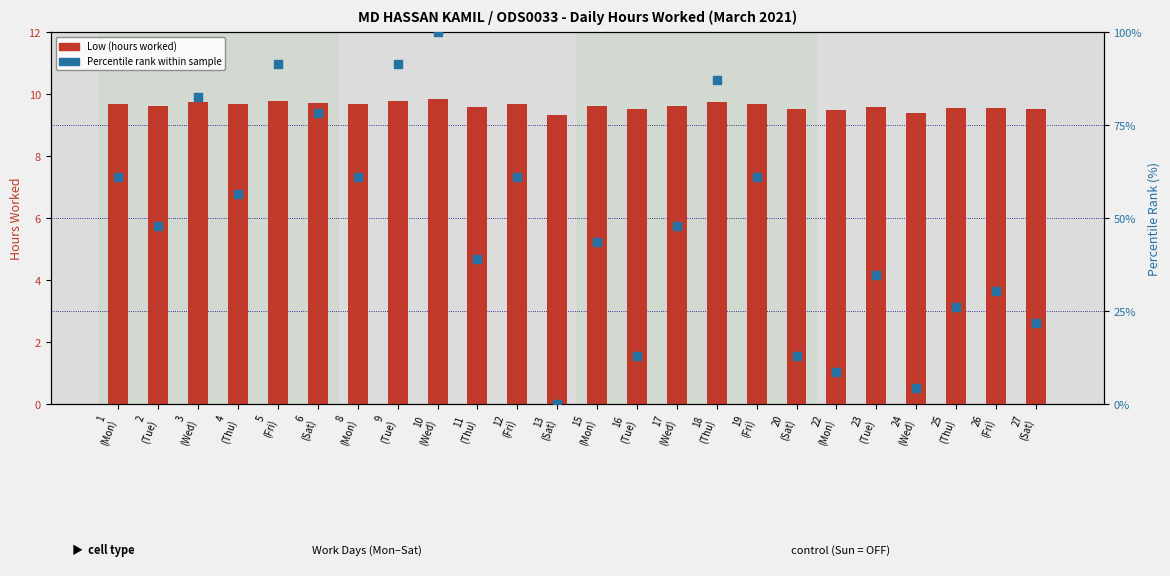

At which category is the sum across all series the highest?

10
(Wed)